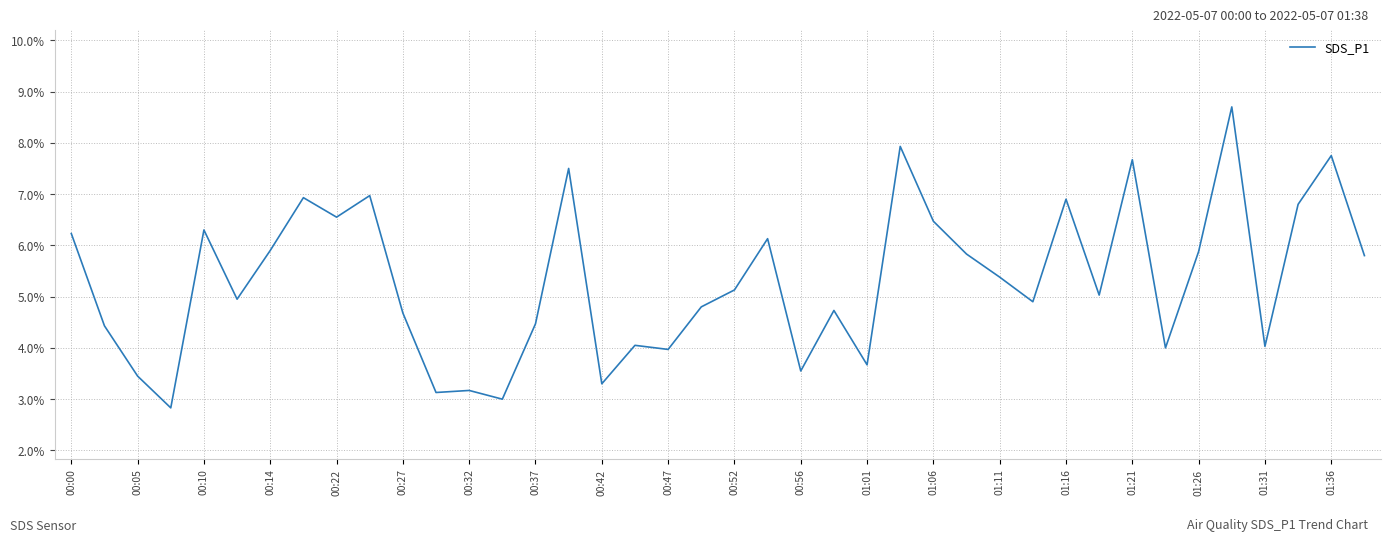

What is the greatest value displayed?

8.7